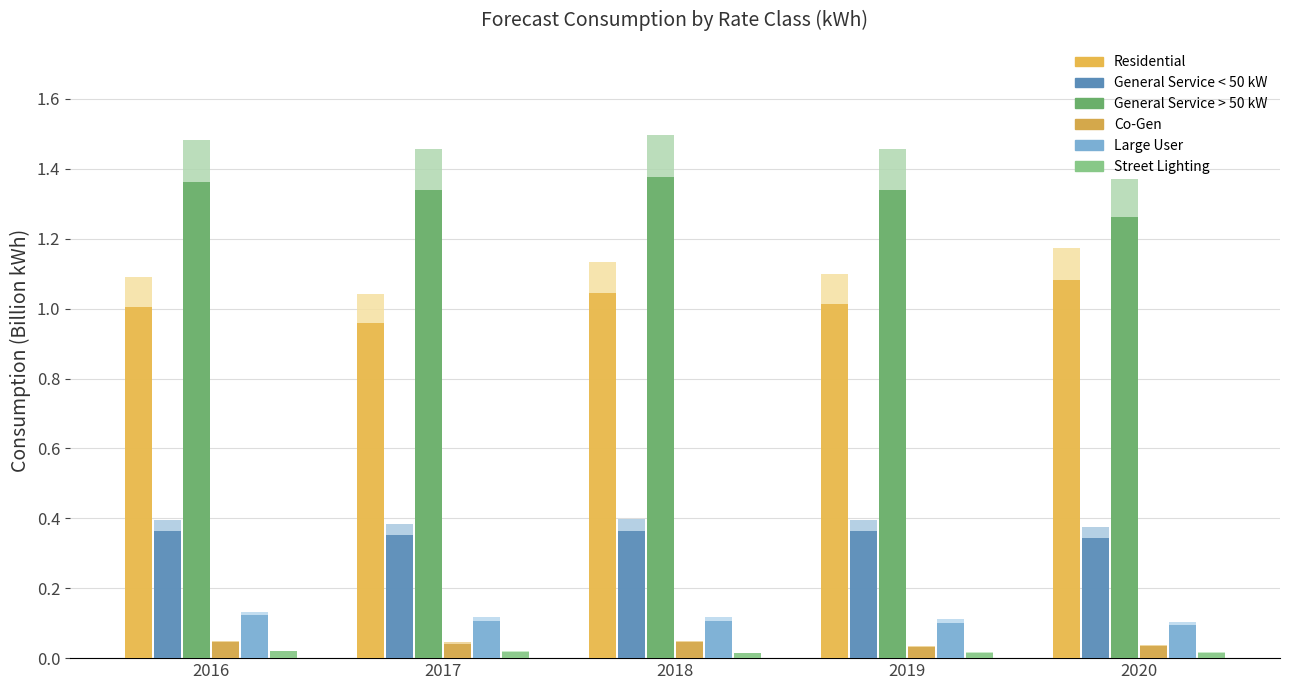

What is the average value of the General Service < 50 kW series?

0.4